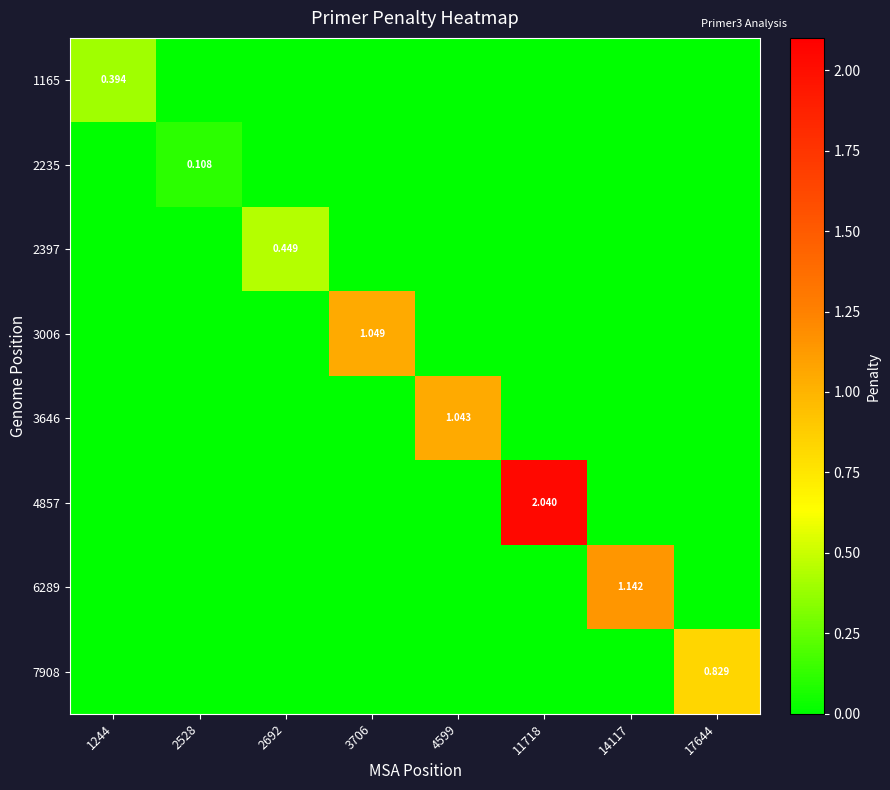

Which label corresponds to the smallest value in the chart?

2528